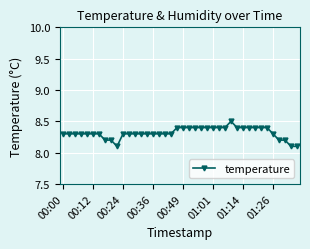

True or false: the data has more than 0 interior local peaks.

True